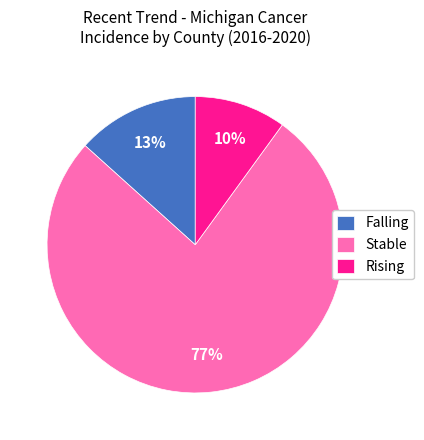

Rank the categories by value from lowest to highest.

Rising, Falling, Stable